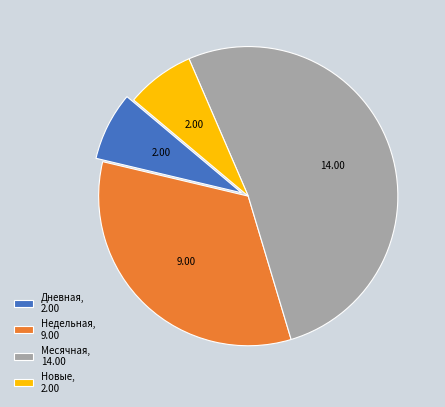

What is the majority slice?

Месячная, 14.00